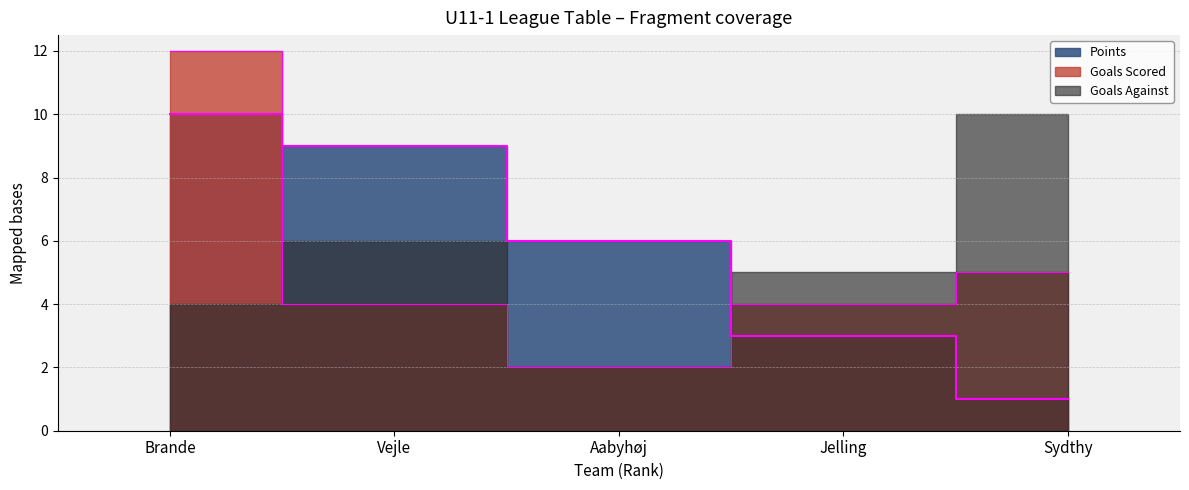

Count the Points values in the range 3 to 9.

3